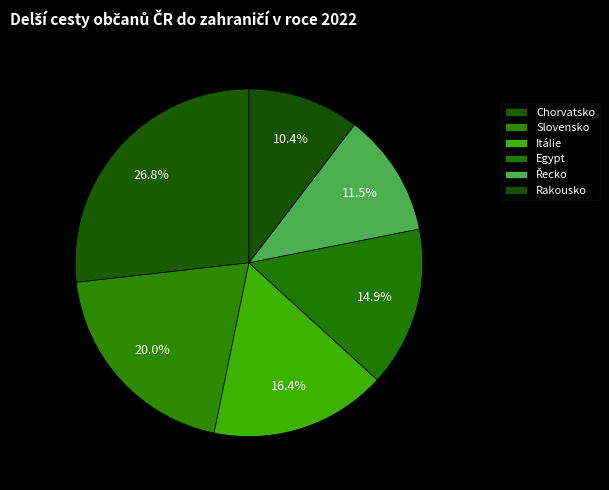

To the nearest percent, what is the difference between the largest and smallest slice percentages?

16%